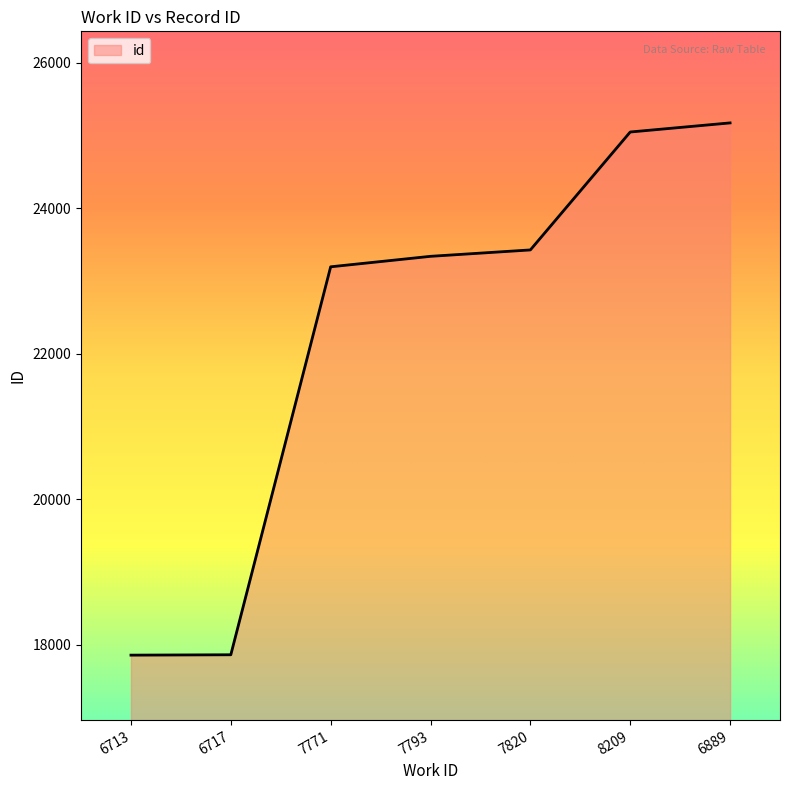

Is it true that the value at 8209 is 25050?

True